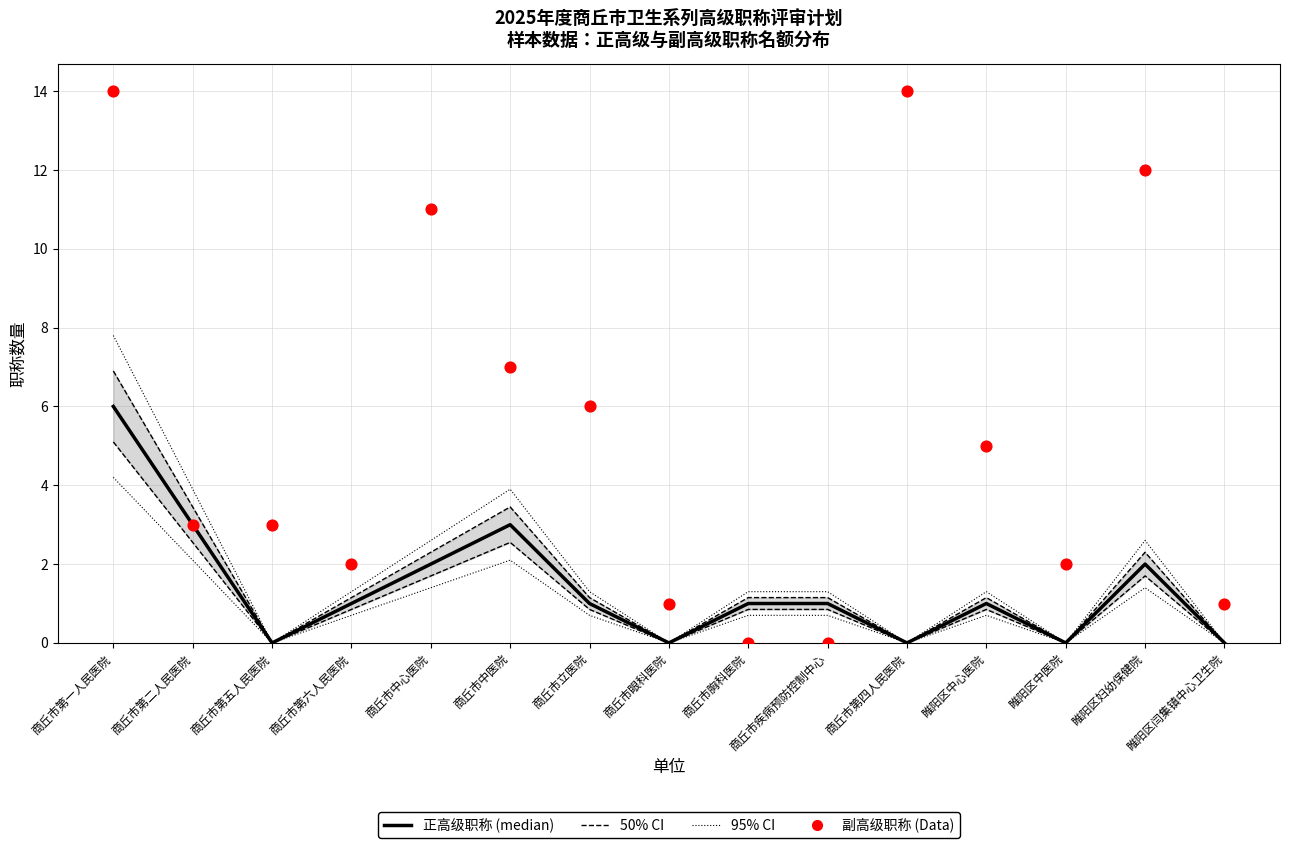

At which category is the sum across all series the highest?

商丘市第一人民医院